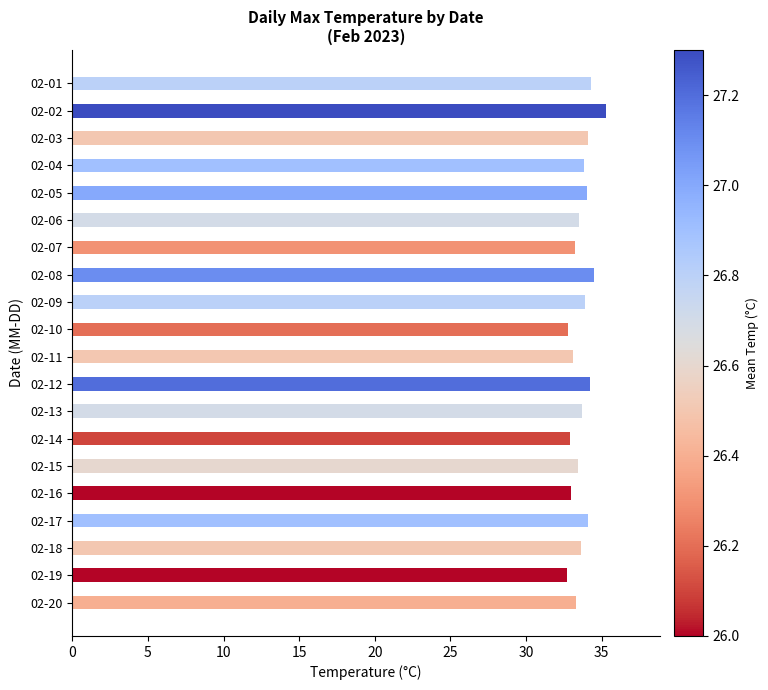

What is the value of the 16th bar from the top?

33.0